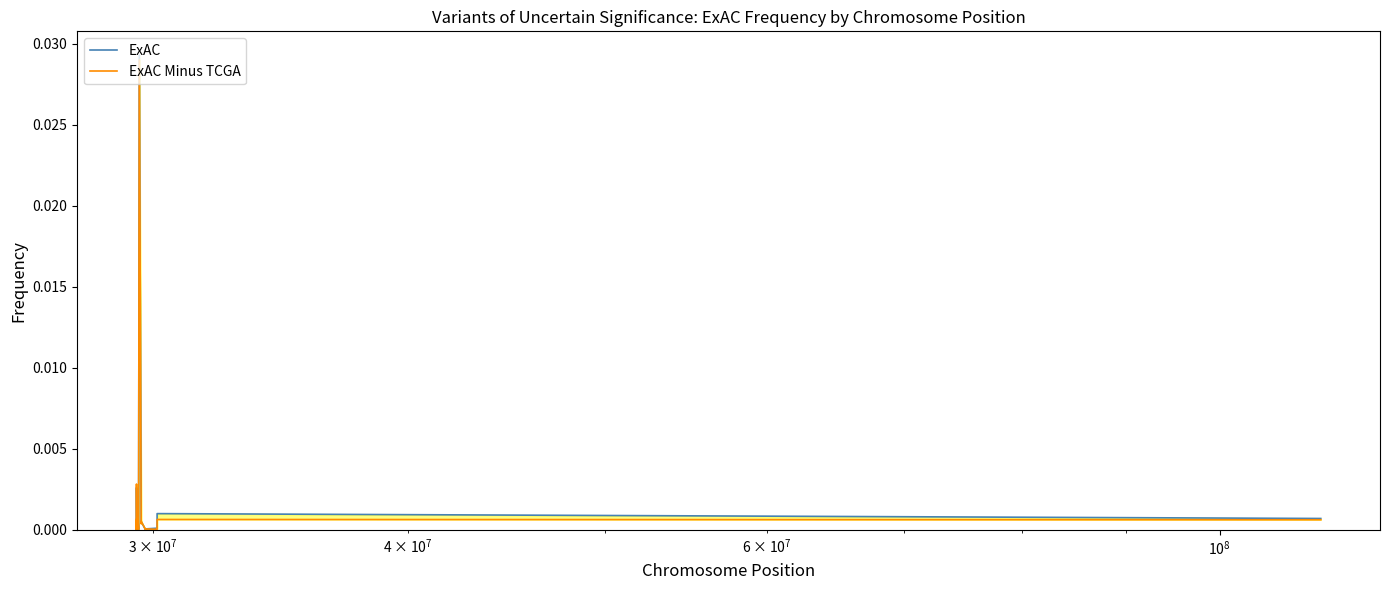

How many interior local peaks does the ExAC series have?

7